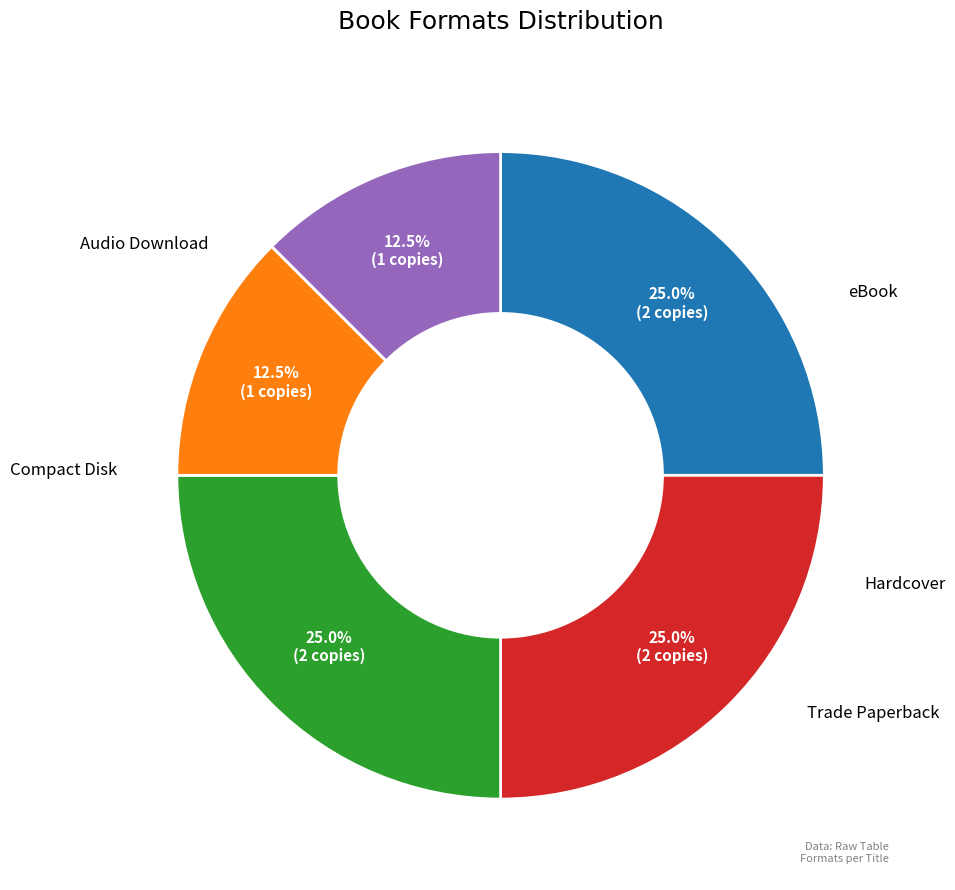

Is there any slice that represents more than half of the pie?

No